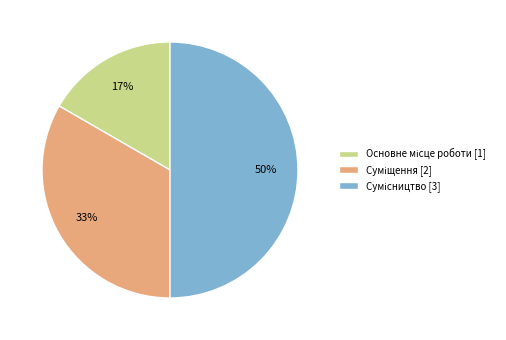

To the nearest percent, what is the average slice percentage?

33%